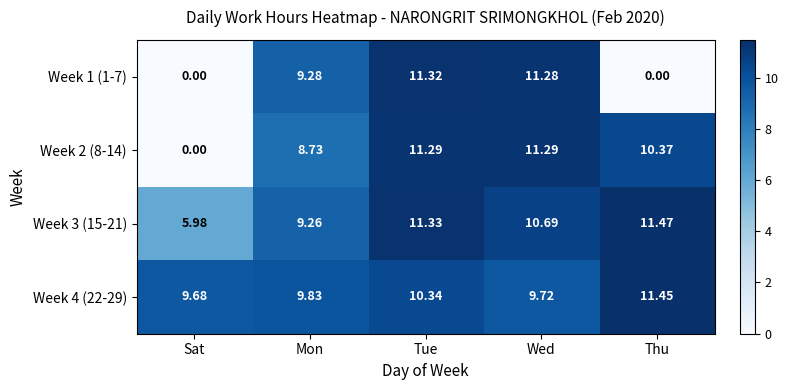

List the series in order of their peak value, lowest first.

Week 2 (8-14), Week 1 (1-7), Week 4 (22-29), Week 3 (15-21)